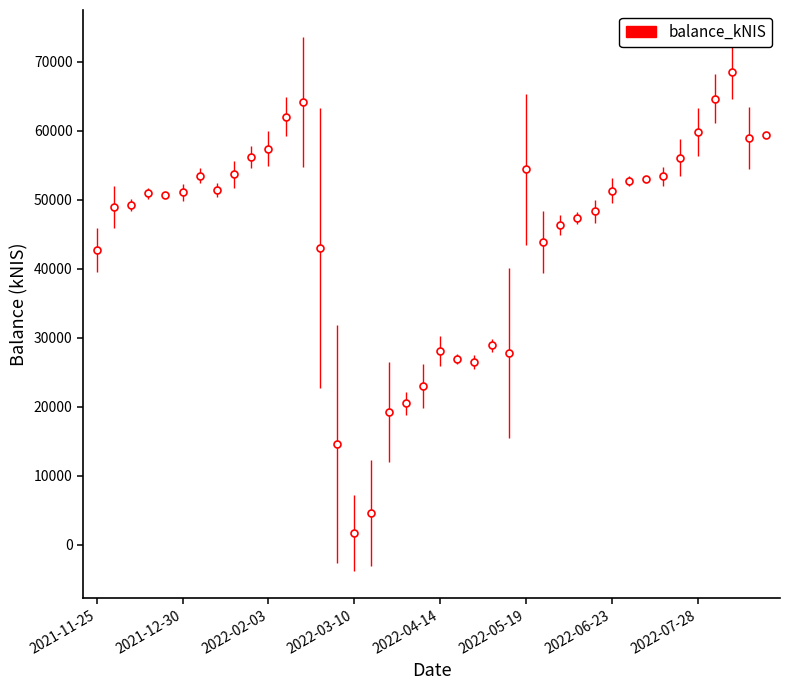

How many lines are shown in the chart?

1